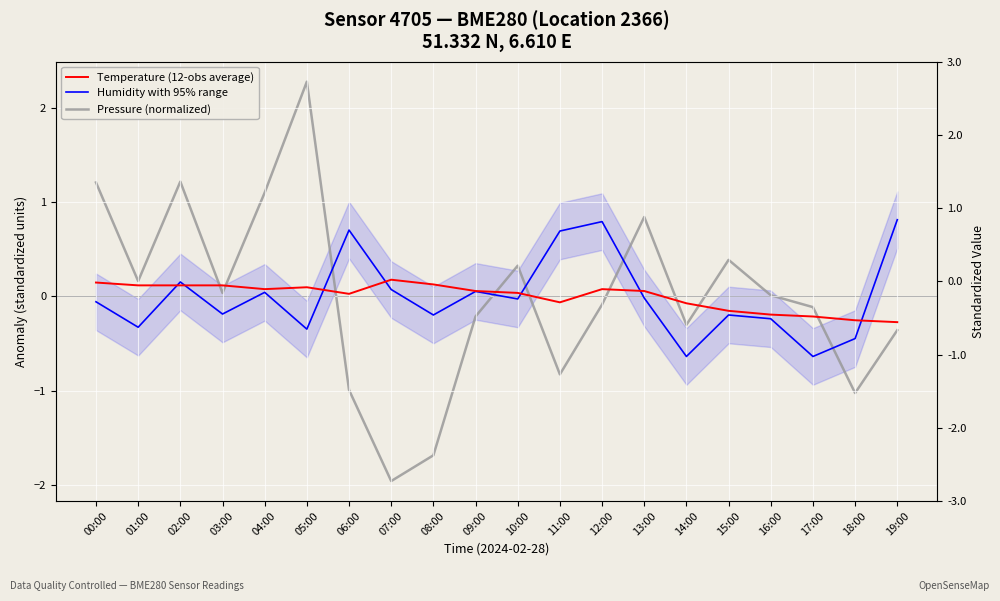

What is the value of the Humidity with 95% range point at the 18th from the left?

-0.6